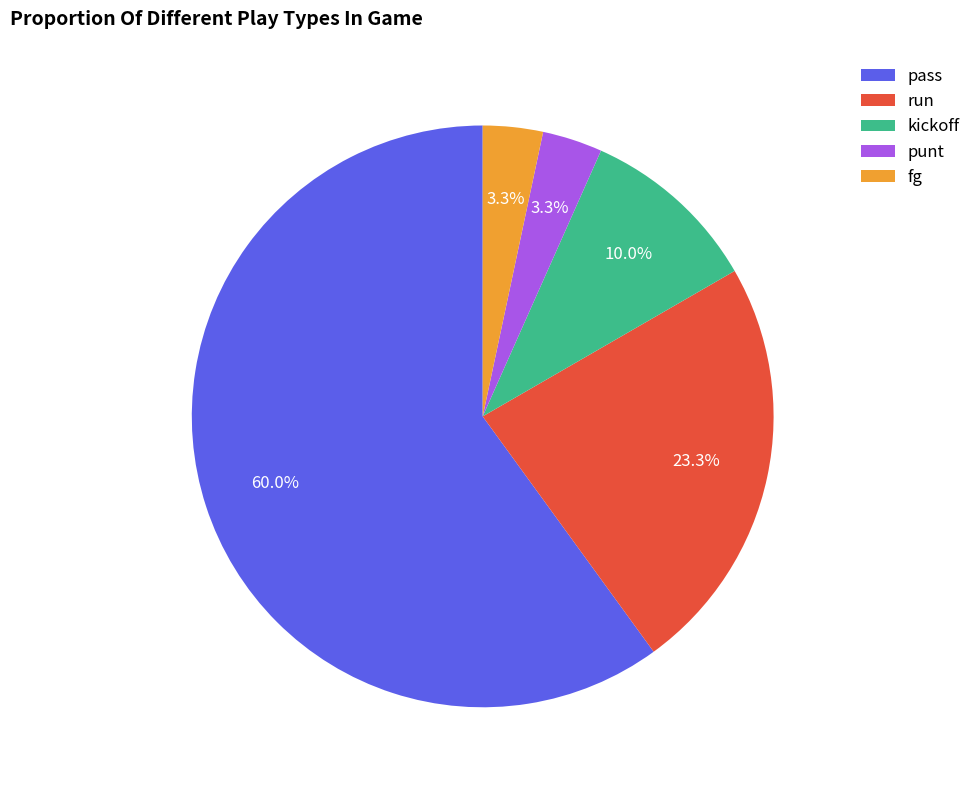

What is the largest slice in the pie chart?

pass